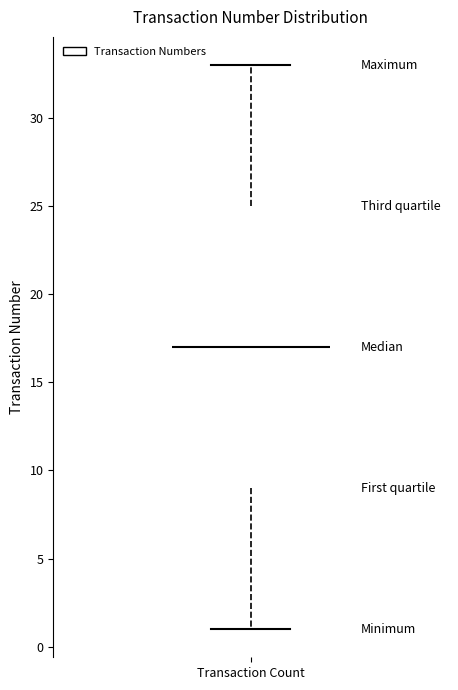

Transcribe this box plot: give where the median line is, the range the box spans, and where the two whiskers end, as read against the y-axis. The values are not printed on the chart, so give them approximately, as read against the axis.

median 17, box 9 to 25, whiskers 1 to 33